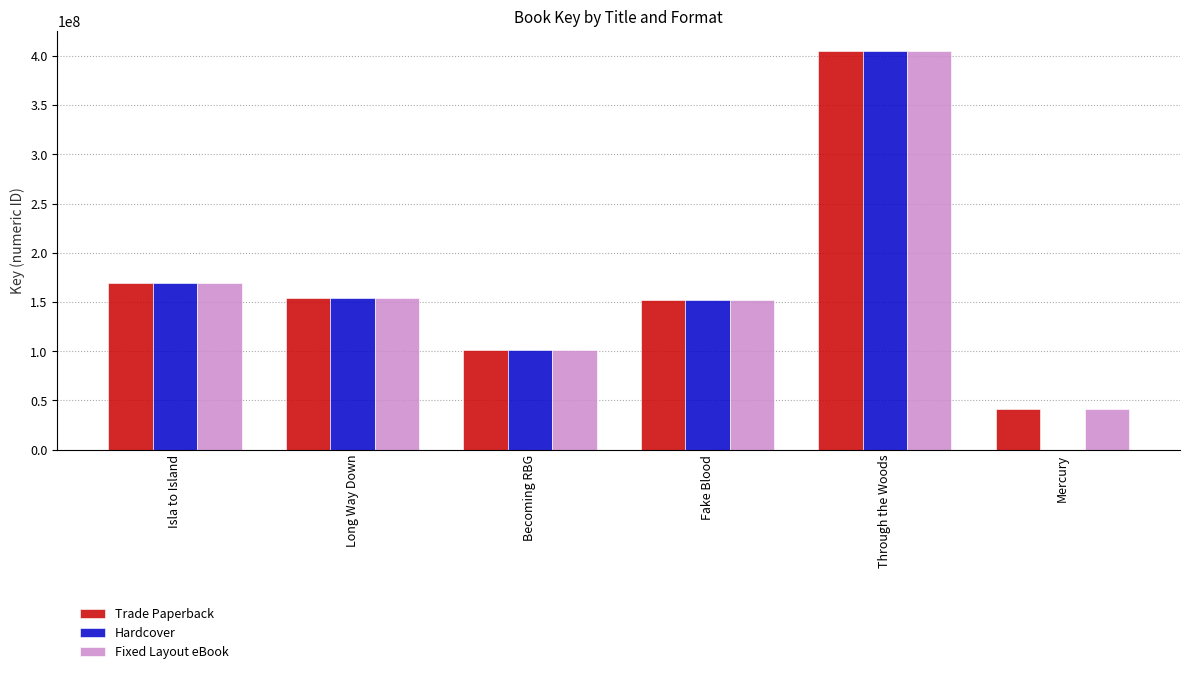

The value of Hardcover at Becoming RBG is 50786405.5. True or false?

False